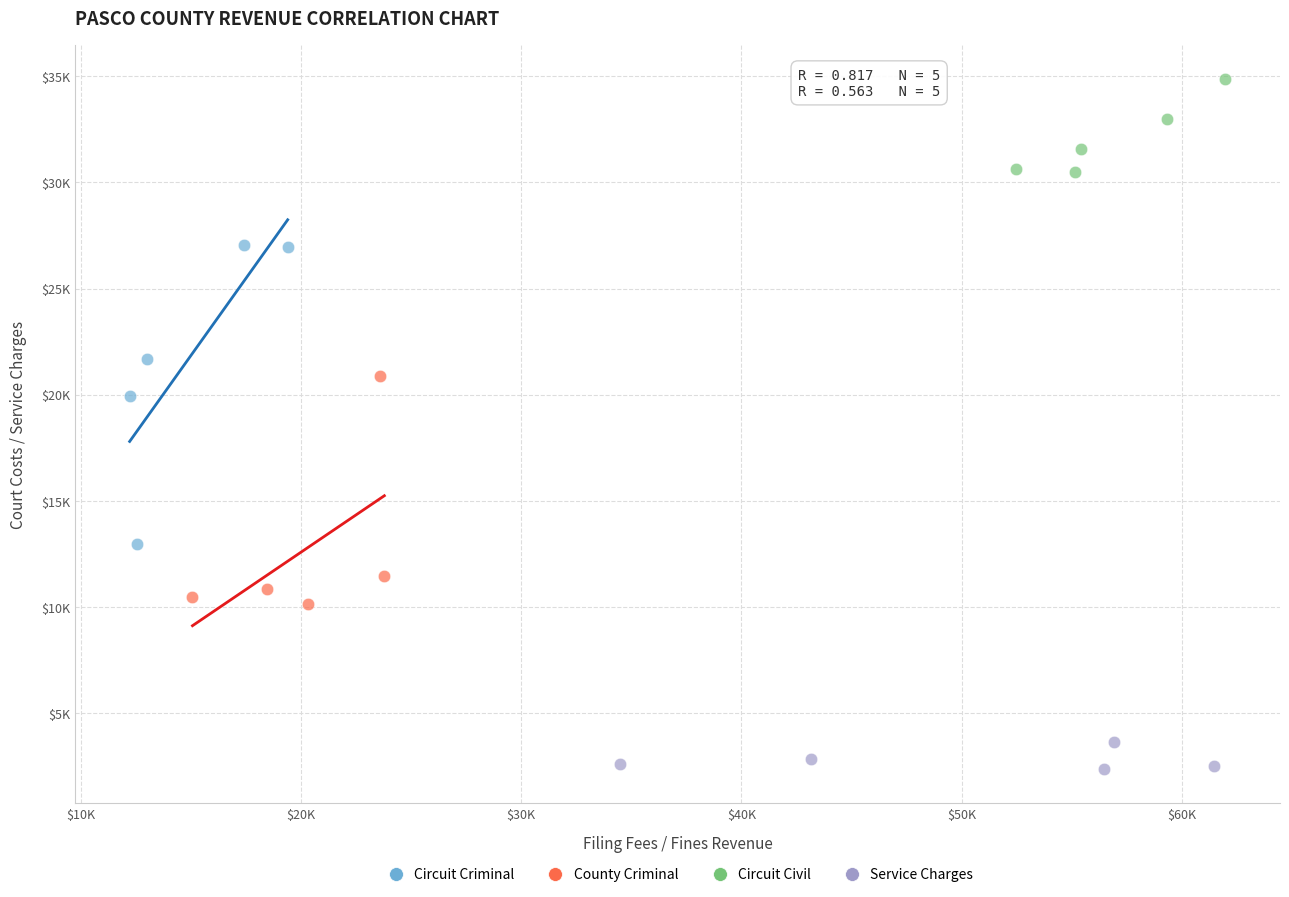

Which series has the largest Y range (max minus min)?

Circuit Criminal